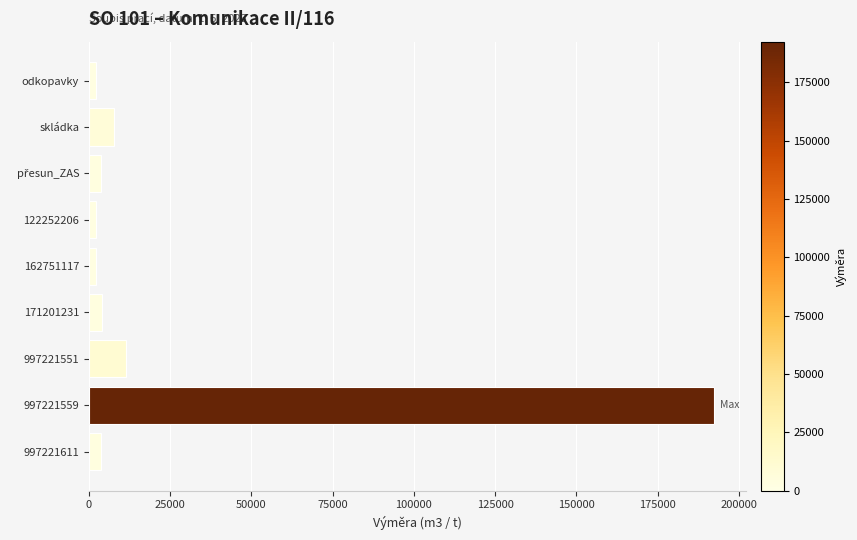

What is the difference between the values at 997221551 and 171201231?

7452.5